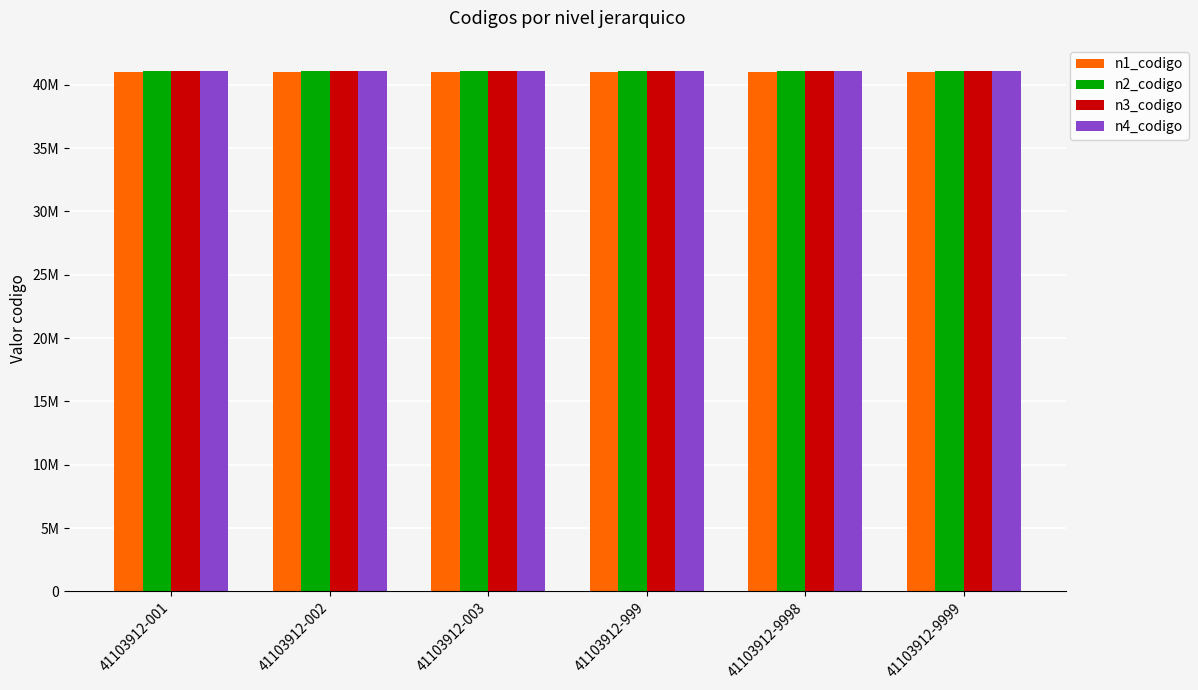

Reading left to right, list all the values displayed in this chart.

n1_codigo: 41000000	41000000	41000000	41000000	41000000	41000000
n2_codigo: 41100000	41100000	41100000	41100000	41100000	41100000
n3_codigo: 41103900	41103900	41103900	41103900	41103900	41103900
n4_codigo: 41103912	41103912	41103912	41103912	41103912	41103912